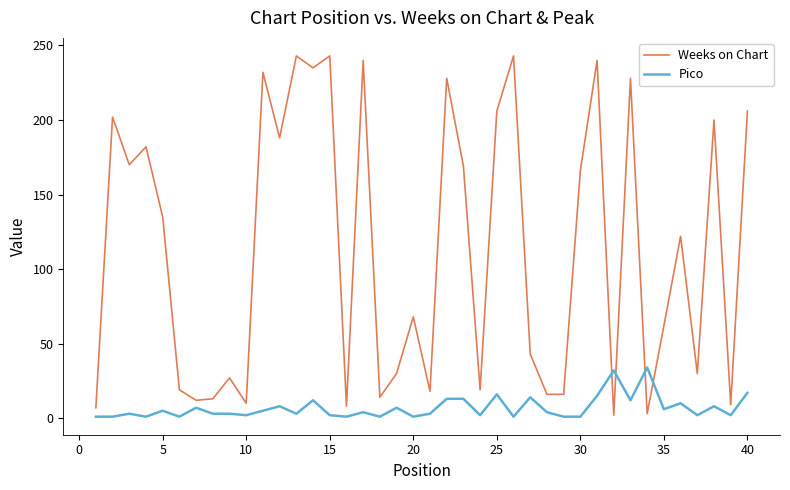

What is the average value of the Pico series?

7